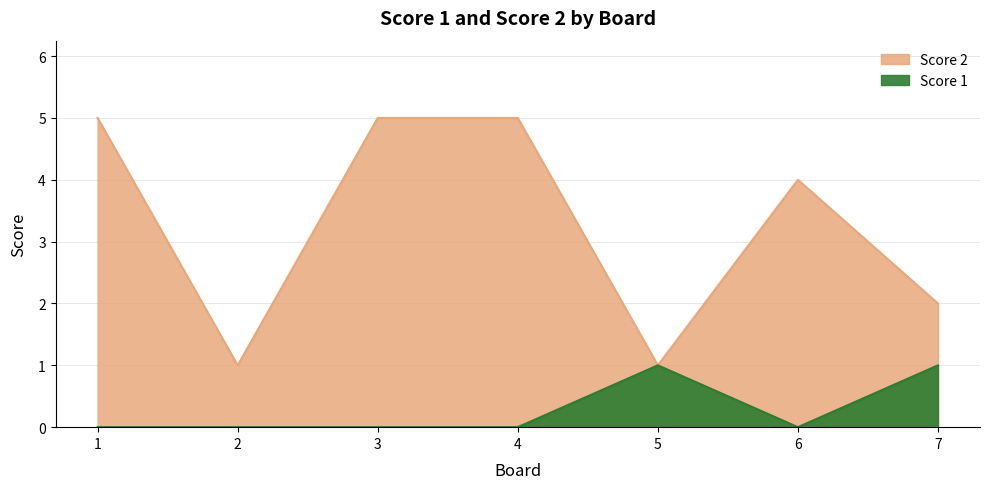

Reading left to right, list all the values displayed in this chart.

Score 2: 1=5	2=1	3=5	4=5	5=1	6=4	7=2
Score 1: 1=0	2=0	3=0	4=0	5=1	6=0	7=1